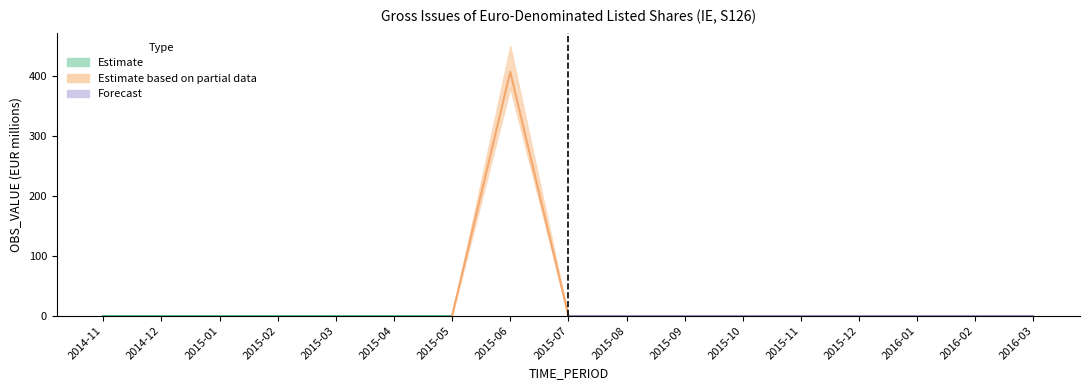

How many lines are shown in the chart?

3